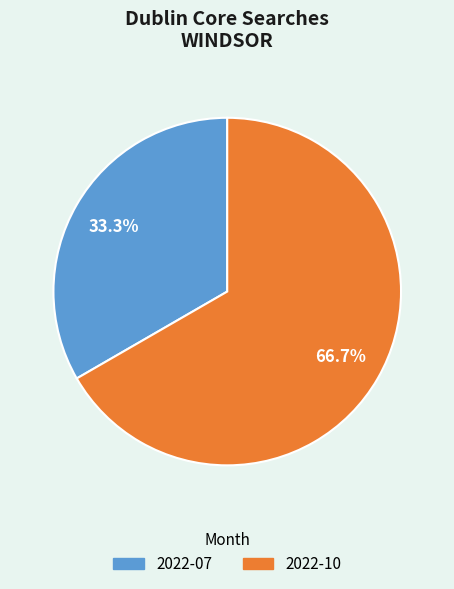

Do 2022-07 and 2022-10 together represent more than half of the pie?

Yes